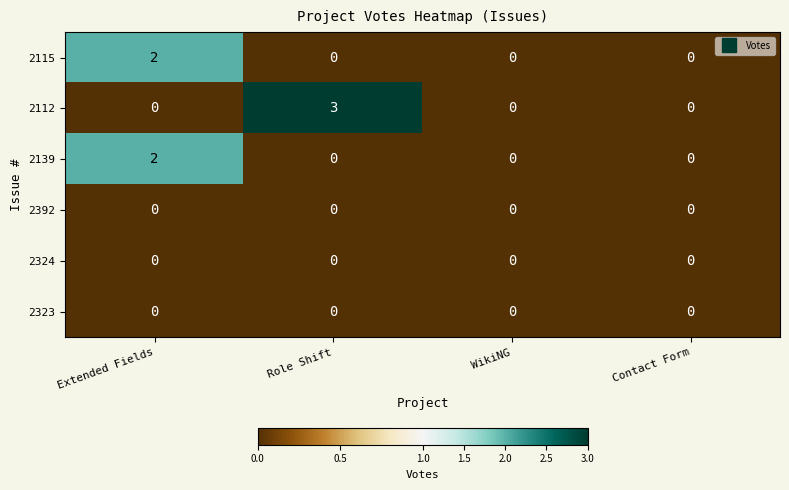

What is the total value across all series at Role Shift?

3